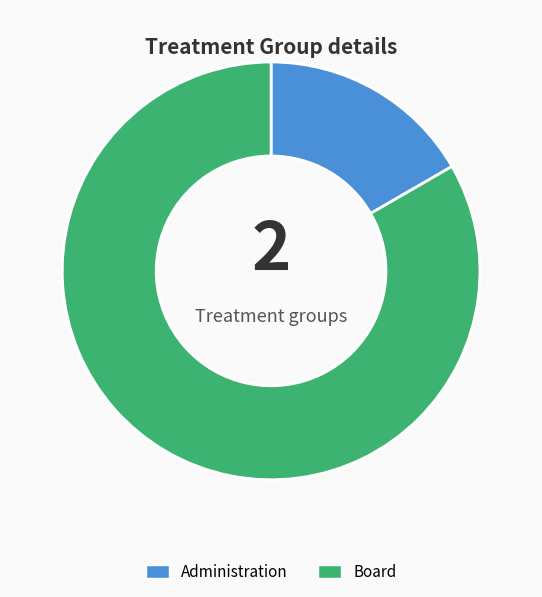

Rank the categories by value from lowest to highest.

Administration, Board